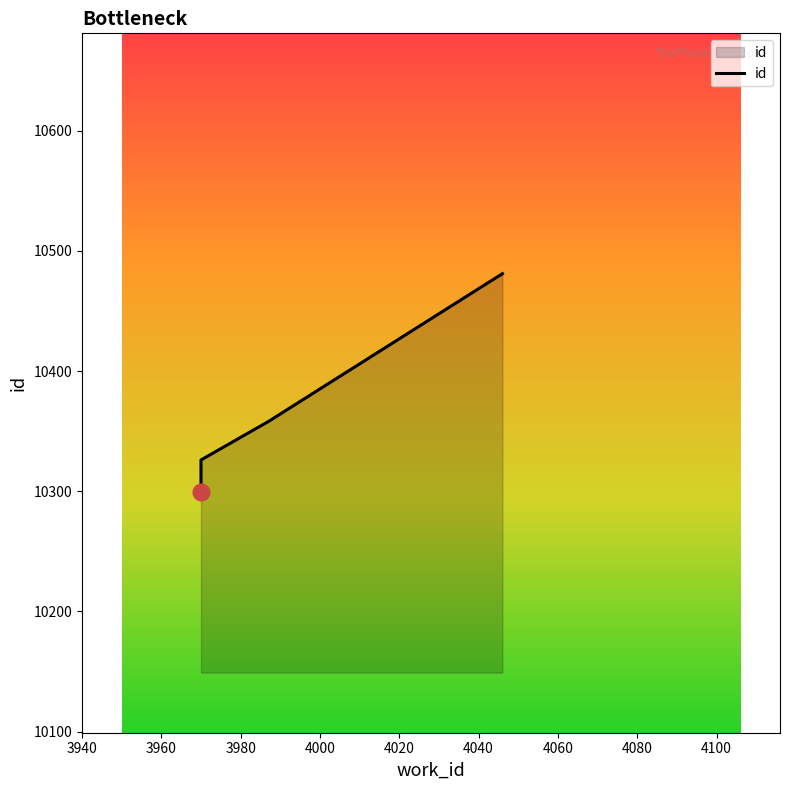

At which label is the value closest to 10390?

4000